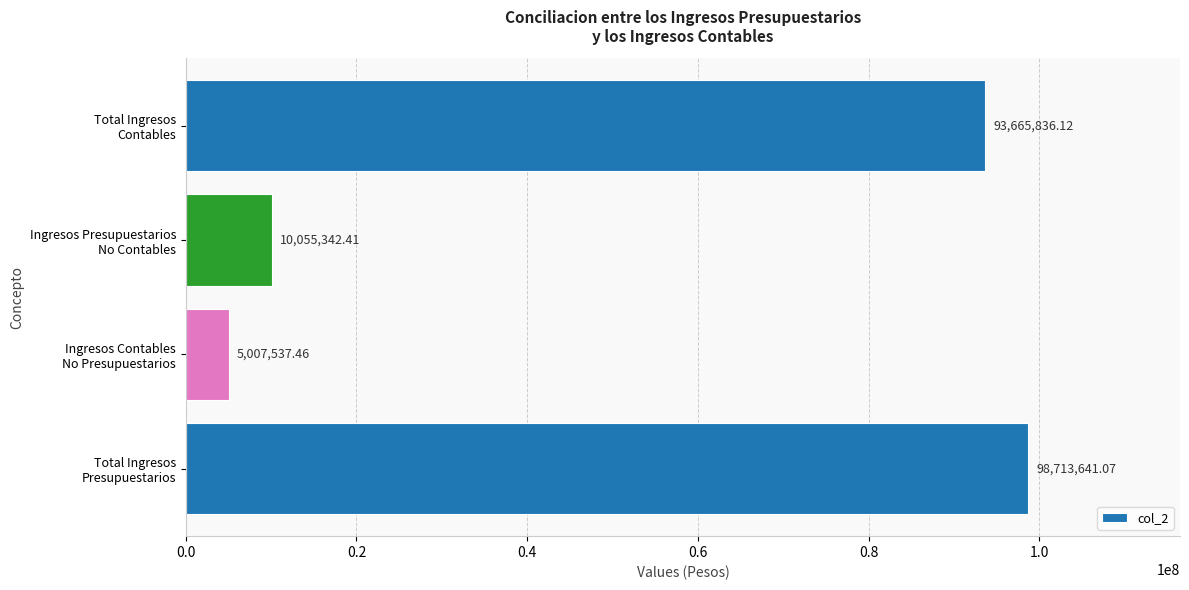

What is the sum of all values?

207442357.1